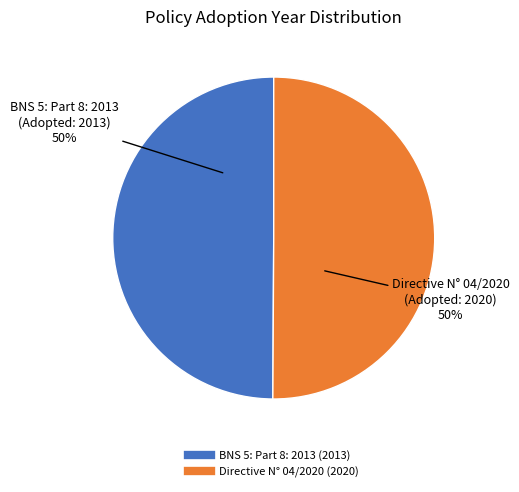

The Directive N° 04/2020 slice represents 58% of the pie. True or false?

False